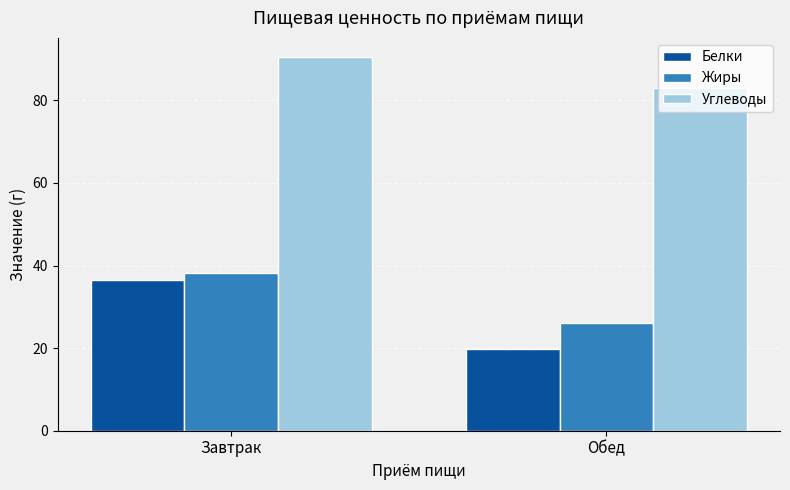

What is the minimum value shown in the chart?

19.9